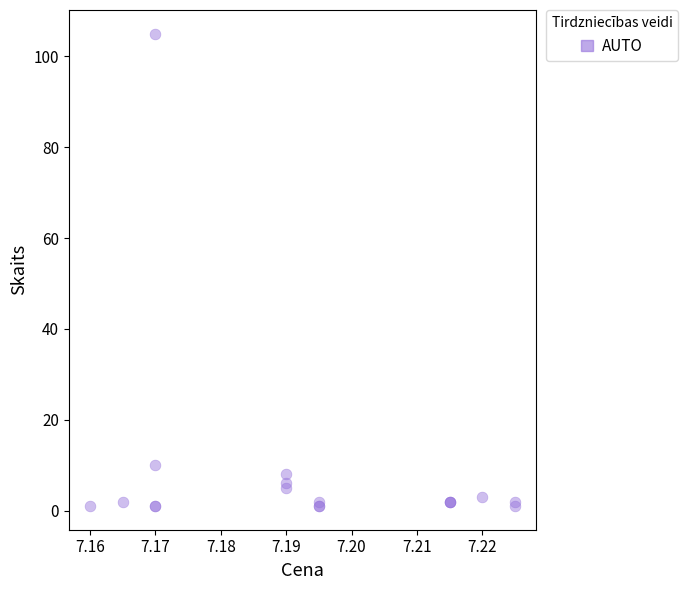

What Y value in the scatter plot is closest to 53?

10